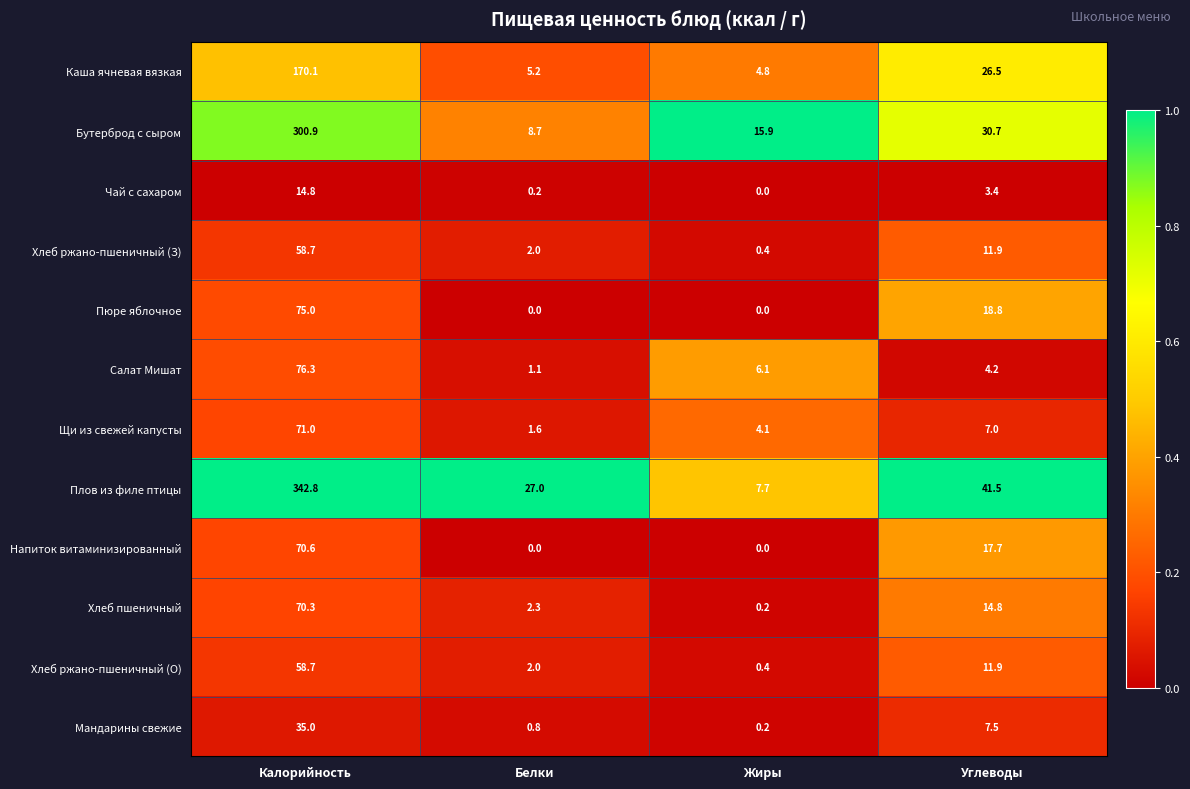

What is the total value across all series at Калорийность?

1344.2